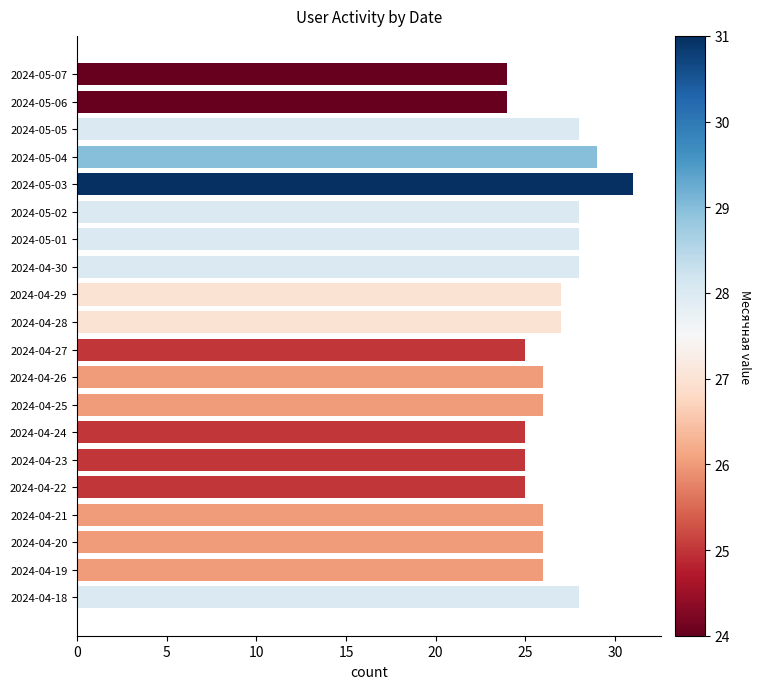

True or false: the data shows 39 at 2024-04-22.

False